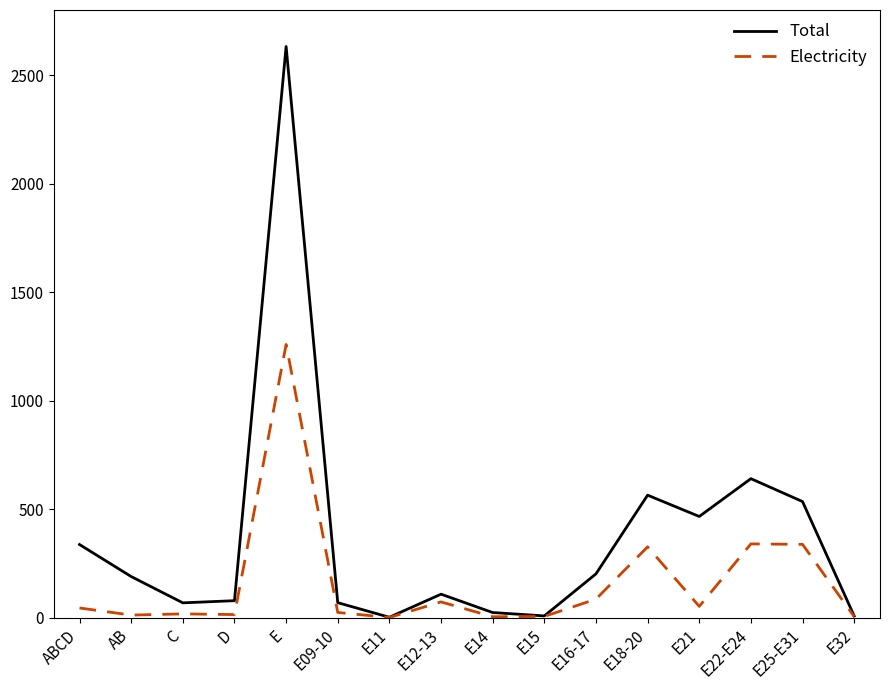

Where is the first local maximum for Total?

E